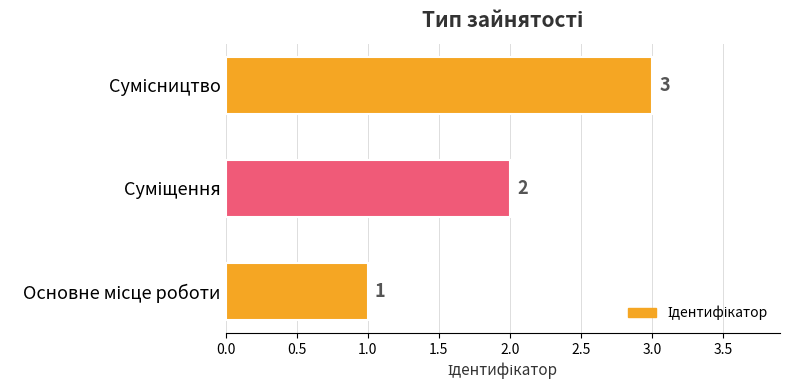

How many values are between 1 and 3?

3